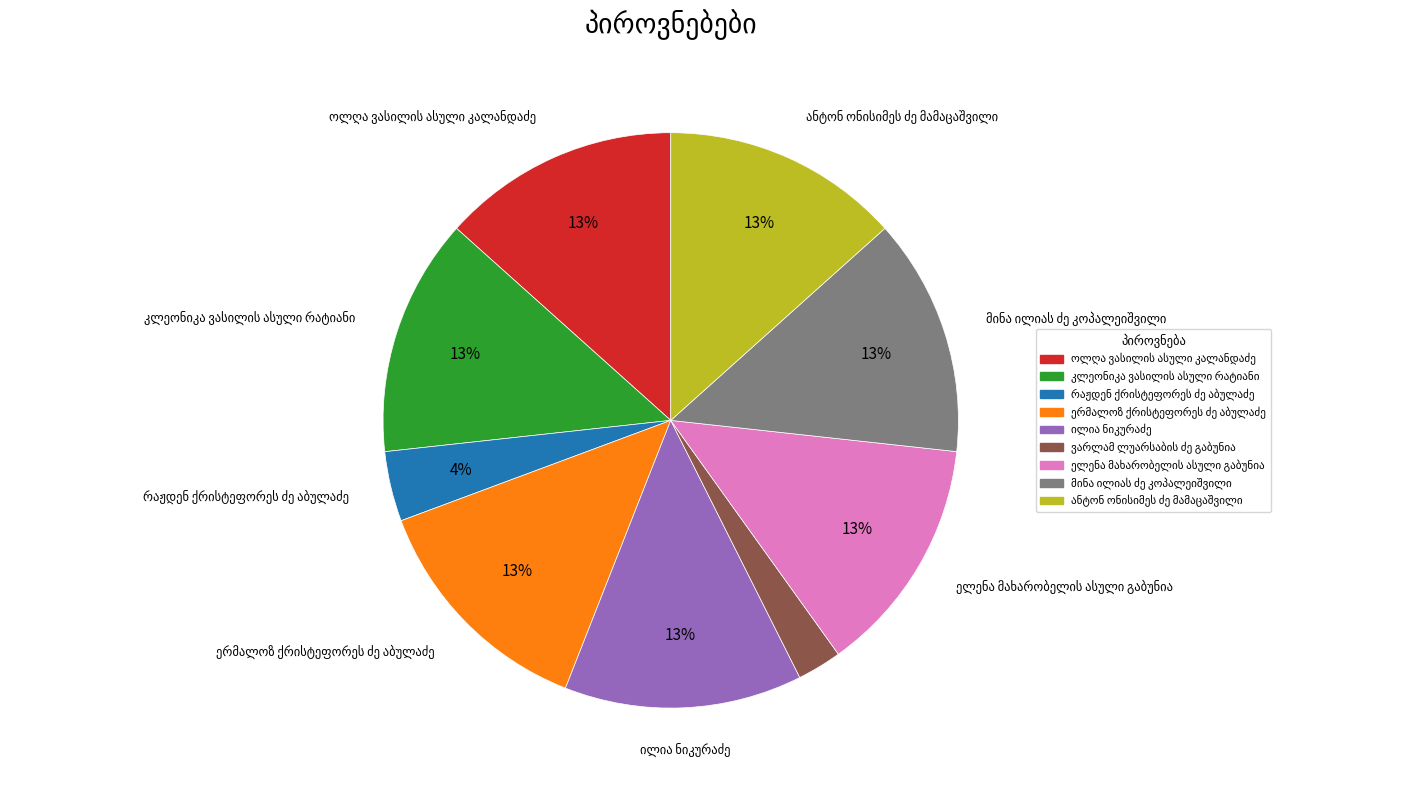

Count the number of slices in the pie.

9